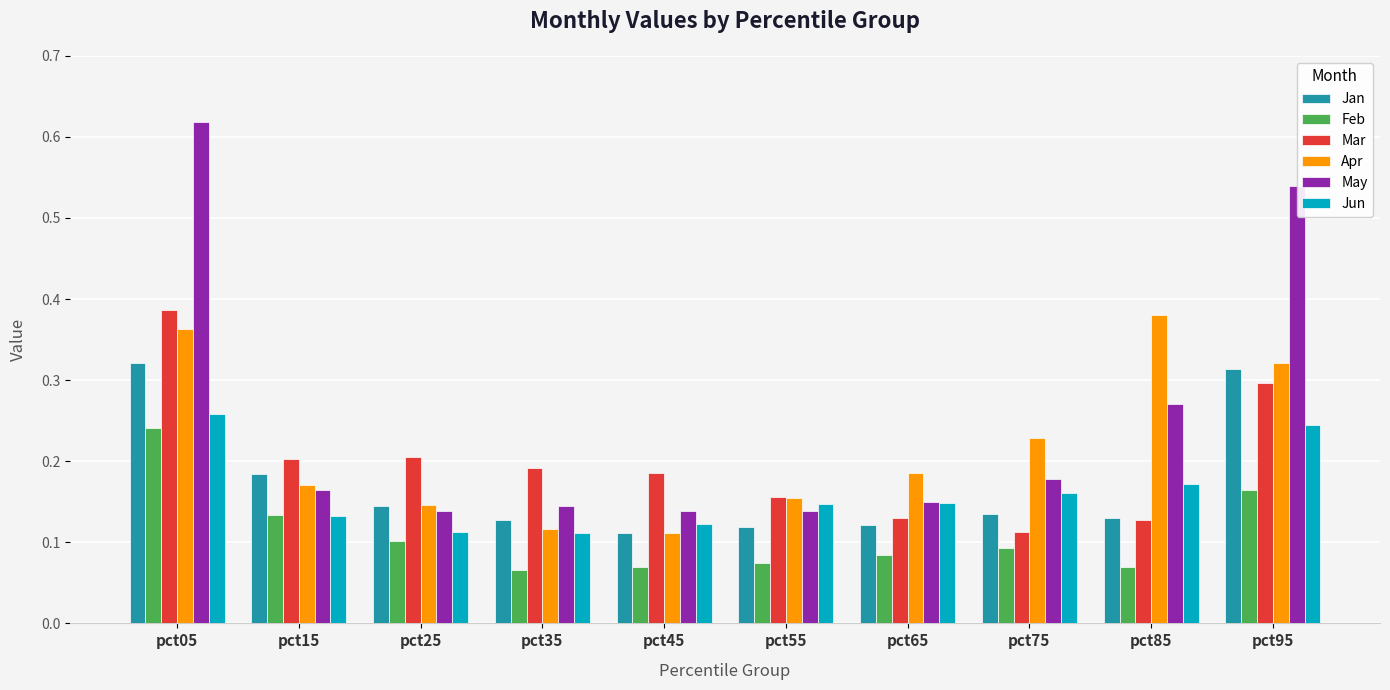

At which category is the sum across all series the highest?

pct05